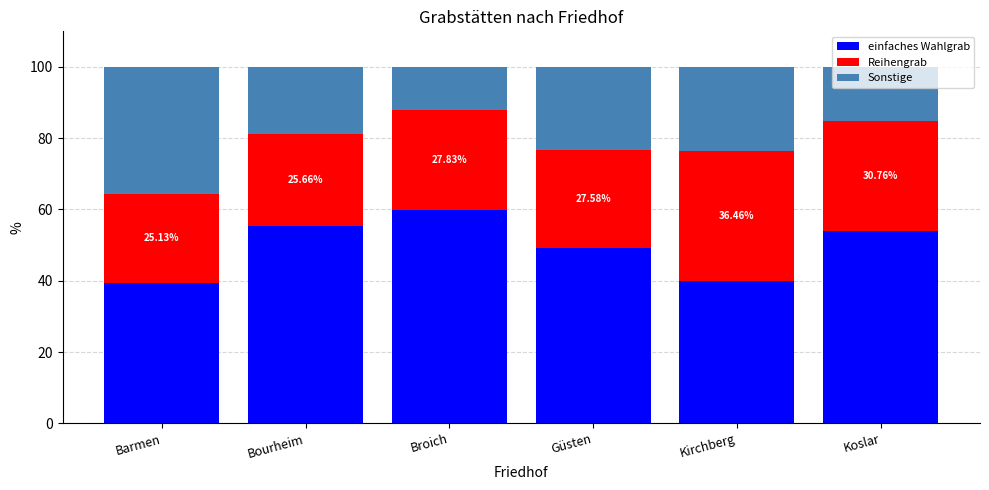

What is the sum of the einfaches Wahlgrab values at Güsten and Koslar?

103.2